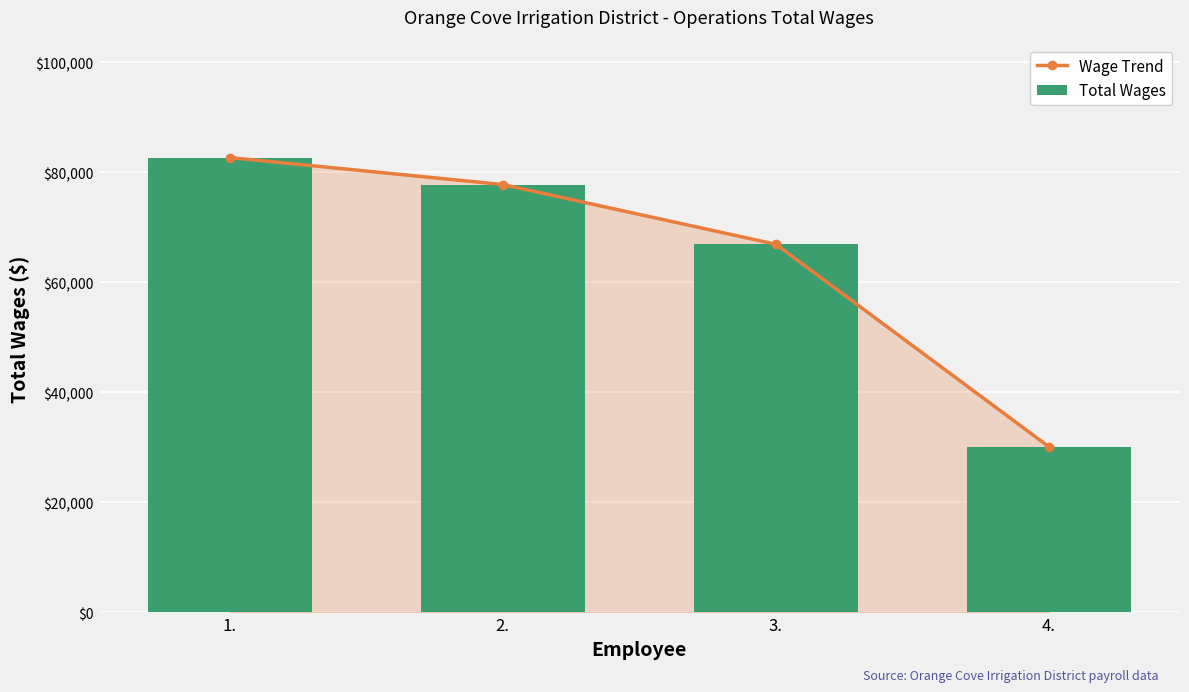

Which has a higher value, 3. or 4.?

3.